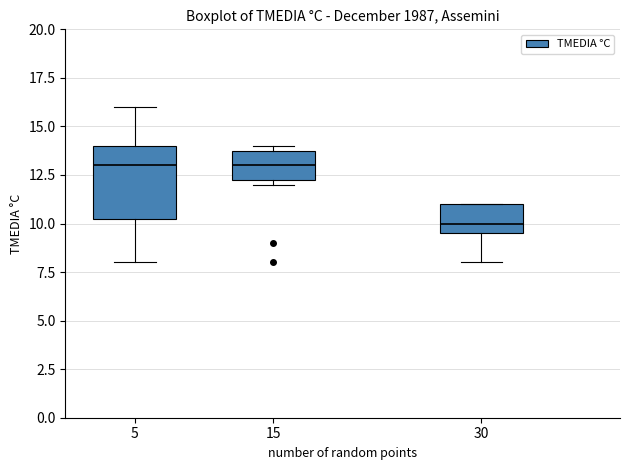

Which box's median line is the lowest?

30